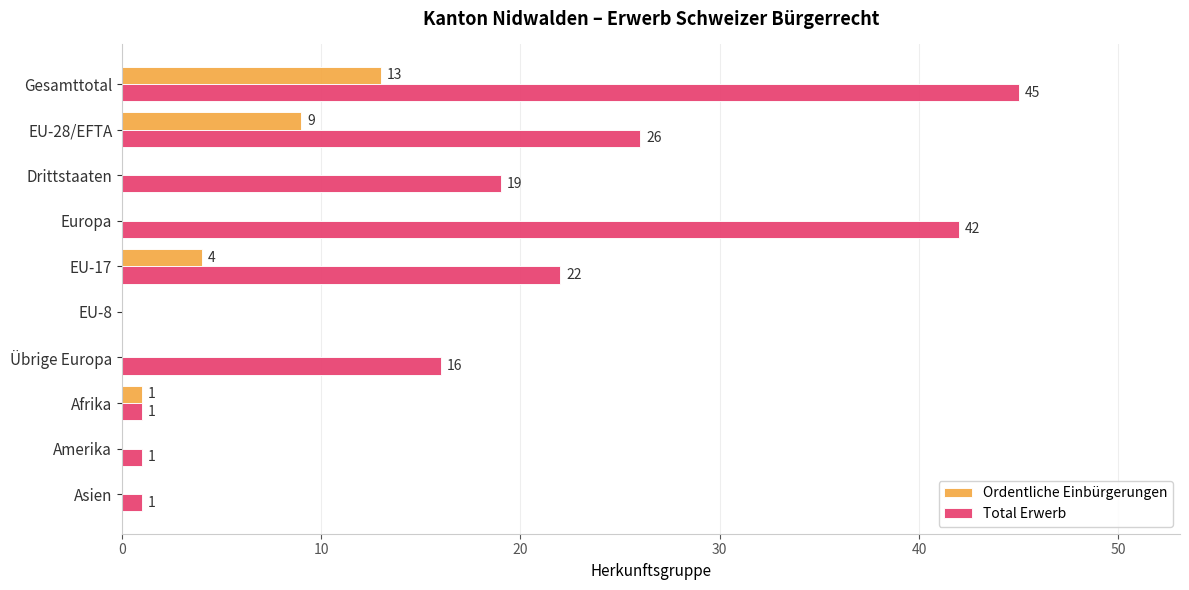

How many values in Total Erwerb are above zero?

9